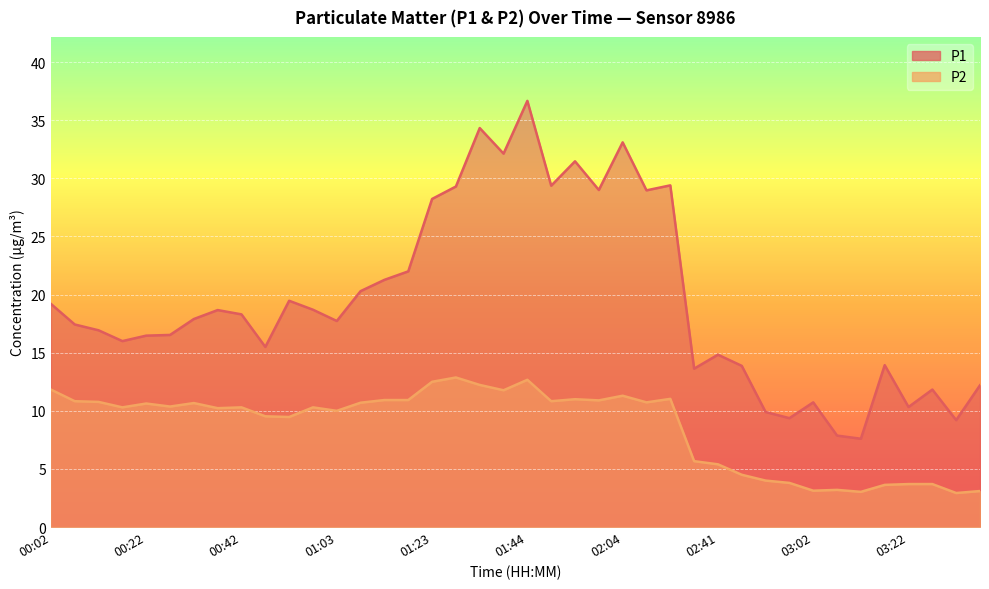

Reading left to right, what are all the values shown in this chart?

P1: 00:02=19.2	00:07=17.4	00:12=16.9	00:17=16.0	00:22=16.5	00:27=16.5	00:32=17.9	00:37=18.7	00:42=18.3	00:48=15.5	00:53=19.5	00:58=18.7	01:03=17.7	01:08=20.3	01:13=21.3	01:18=22.0	01:23=28.2	01:28=29.3	01:33=34.3	01:38=32.1	01:44=36.7	01:49=29.4	01:54=31.5	01:59=29.0	02:04=33.1	02:09=29.0	02:14=29.4	02:36=13.6	02:41=14.8	02:46=13.9	02:51=9.9	02:56=9.4	03:02=10.7	03:07=7.9	03:12=7.6	03:17=13.9	03:22=10.3	03:27=11.8	03:32=9.2	03:37=12.2
P2: 00:02=11.8	00:07=10.8	00:12=10.8	00:17=10.3	00:22=10.6	00:27=10.4	00:32=10.7	00:37=10.2	00:42=10.3	00:48=9.5	00:53=9.5	00:58=10.3	01:03=10.0	01:08=10.7	01:13=10.9	01:18=10.9	01:23=12.5	01:28=12.9	01:33=12.2	01:38=11.8	01:44=12.7	01:49=10.8	01:54=11.0	01:59=10.9	02:04=11.3	02:09=10.7	02:14=11.0	02:36=5.7	02:41=5.4	02:46=4.5	02:51=4.0	02:56=3.8	03:02=3.1	03:07=3.2	03:12=3.0	03:17=3.6	03:22=3.7	03:27=3.7	03:32=2.9	03:37=3.1